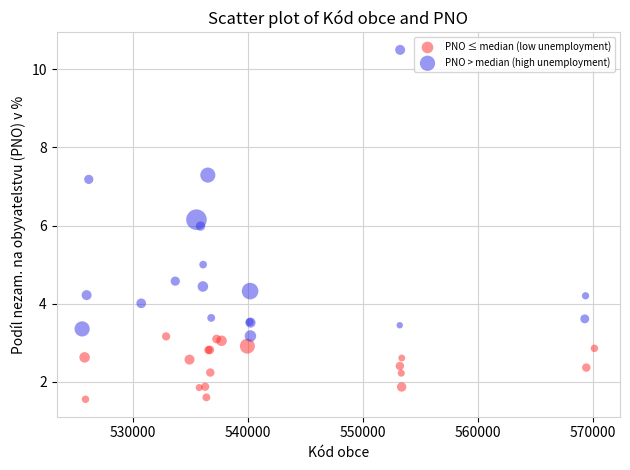

Which series has the largest Y range (max minus min)?

PNO > median (high unemployment)